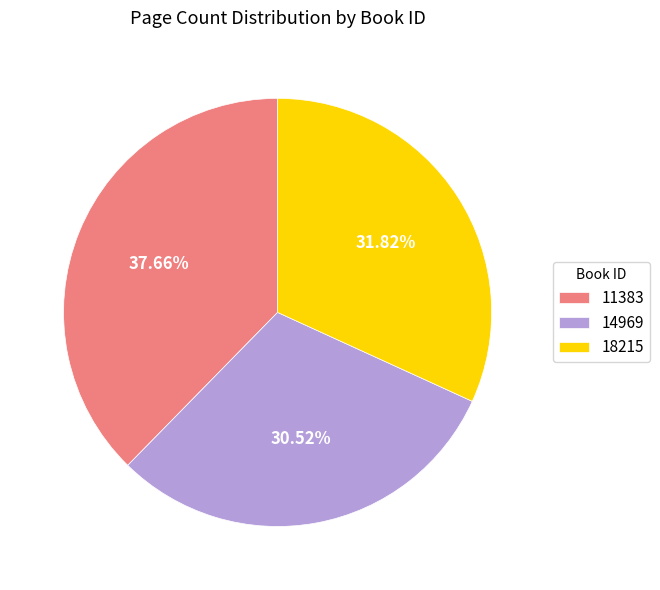

Between 14969 and 18215, which is larger?

18215